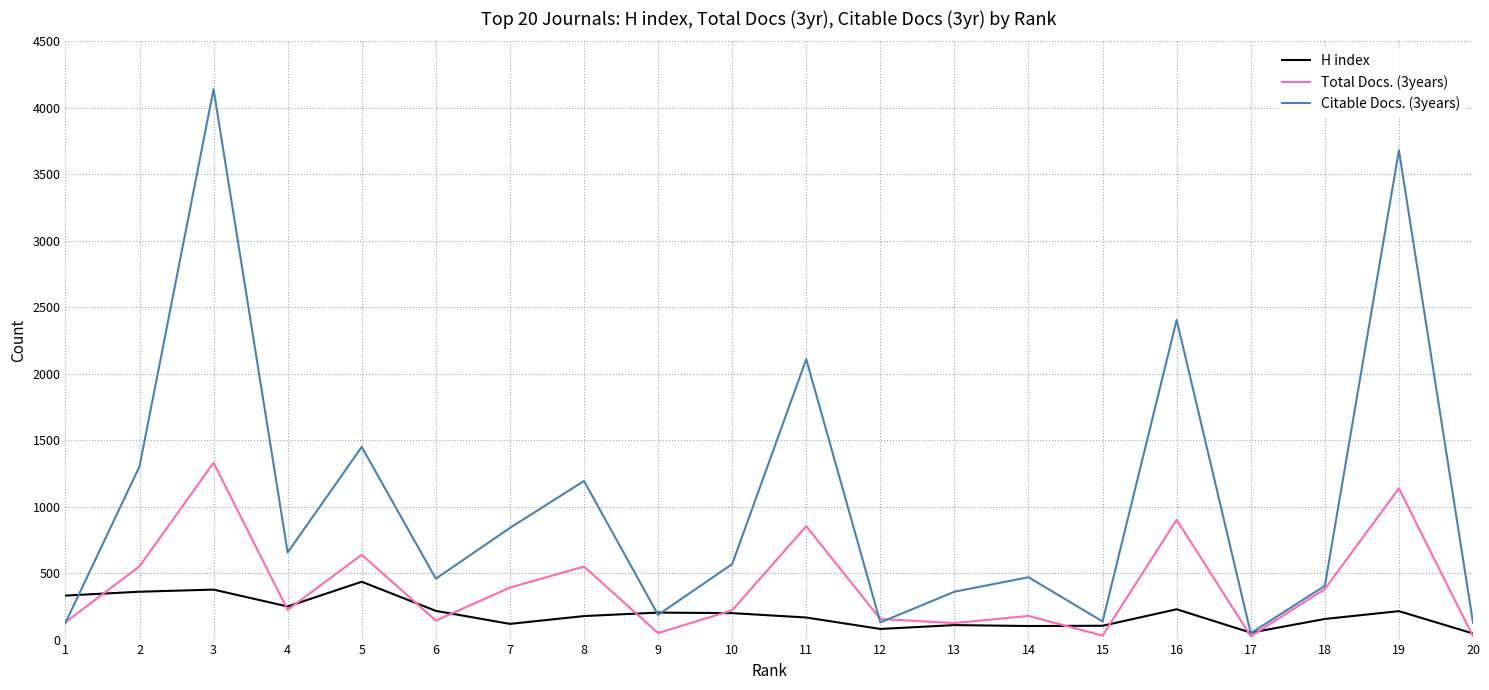

What is the difference between the second highest and minimum values in the H index series?

330